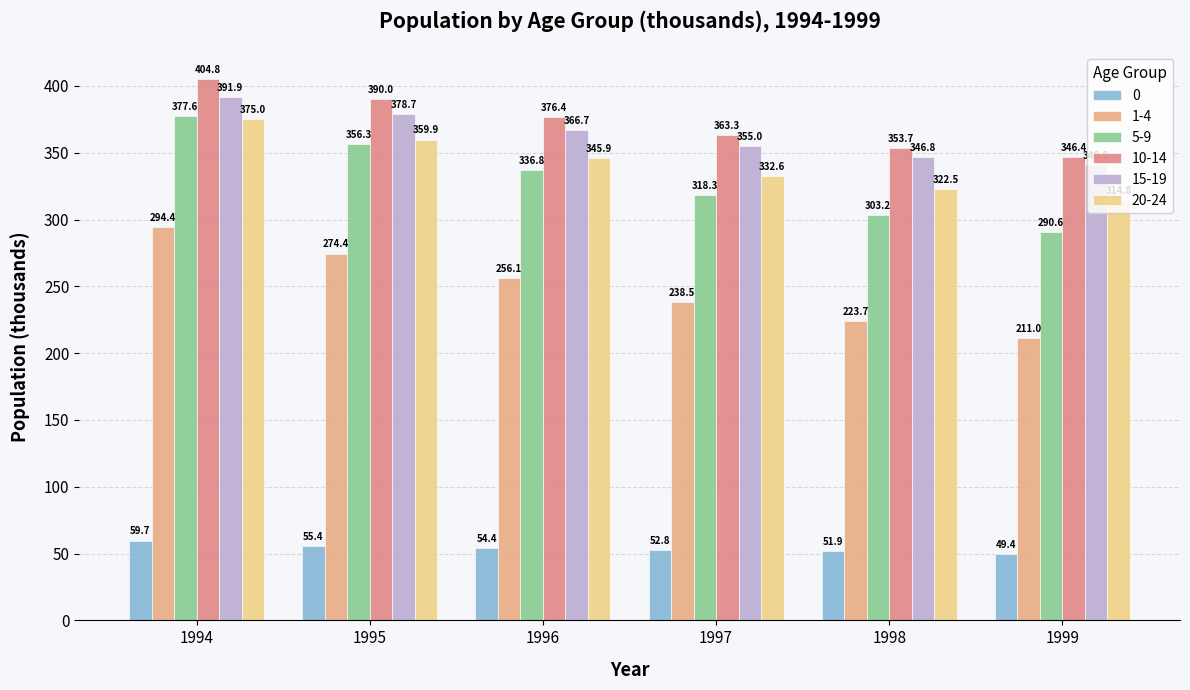

Which category has the highest value across all series?

1994